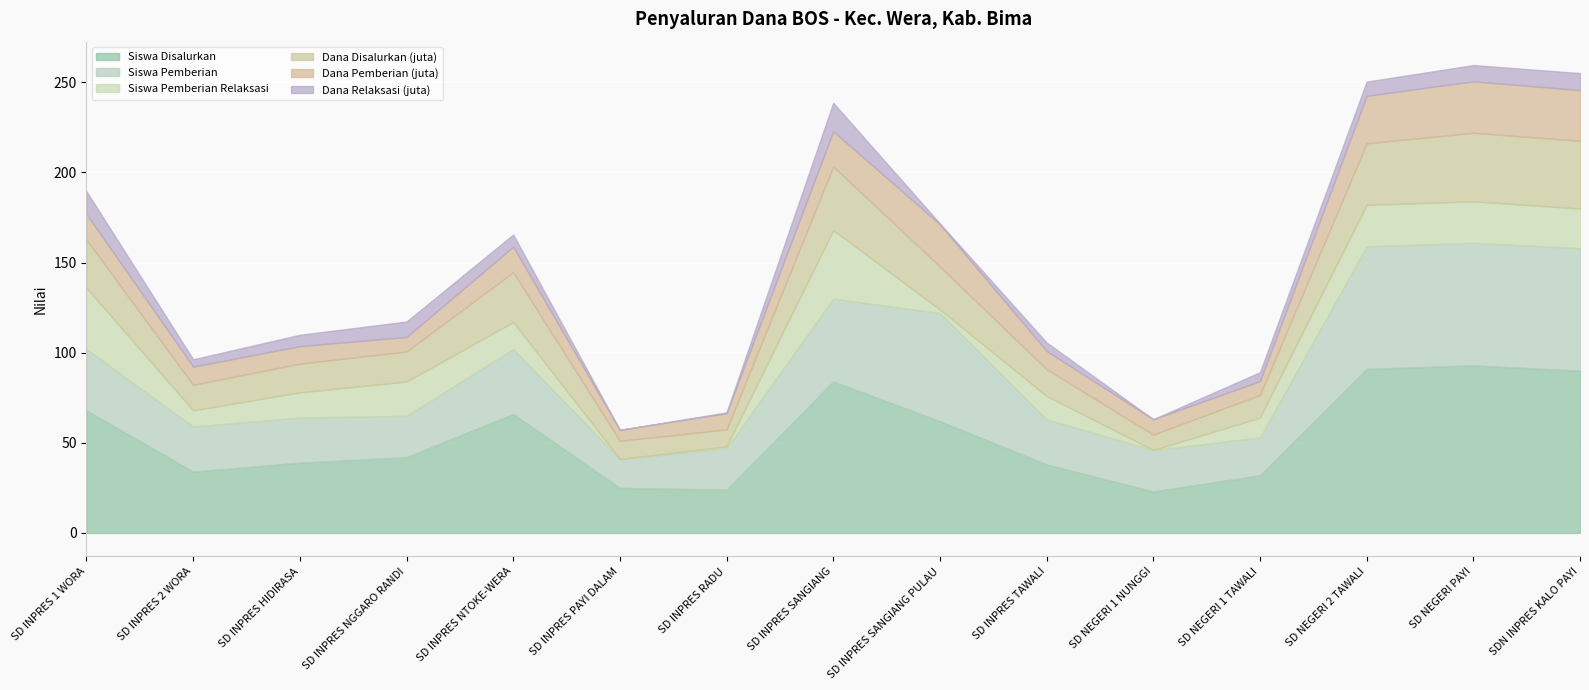

Between SD INPRES TAWALI and SDN INPRES KALO PAYI, which is larger?

SDN INPRES KALO PAYI